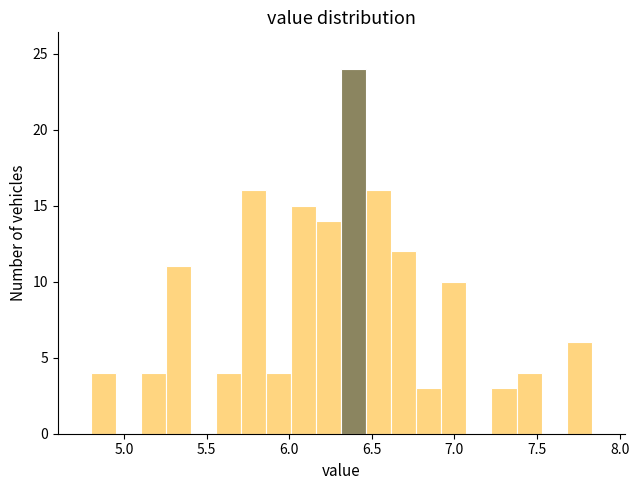

Around what value on the x-axis is the tallest bar? Give the approximate position of its centre, as read against the axis.

6.40